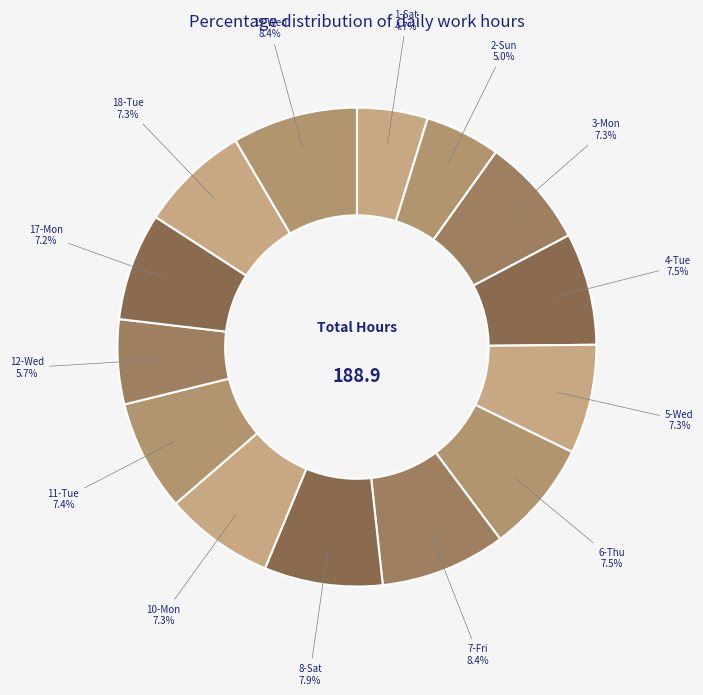

Does 10-Mon account for over 50% of the chart?

No